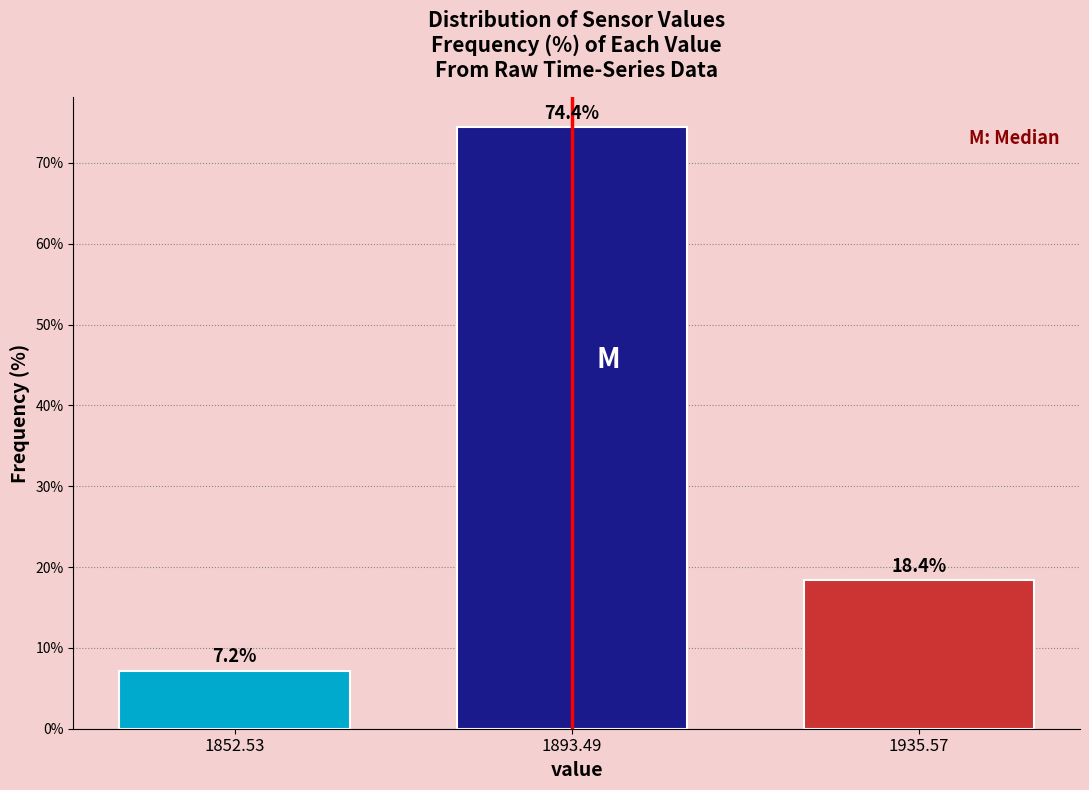

Reading left to right, extract all data points from this chart.

1852.53=7.2	1893.49=74.4	1935.57=18.4